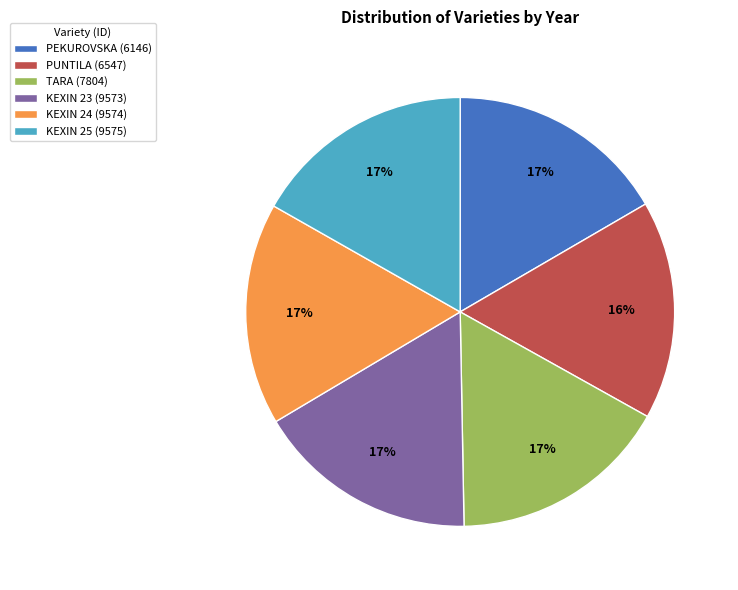

To the nearest percent, what portion does PUNTILA (6547) represent?

16%